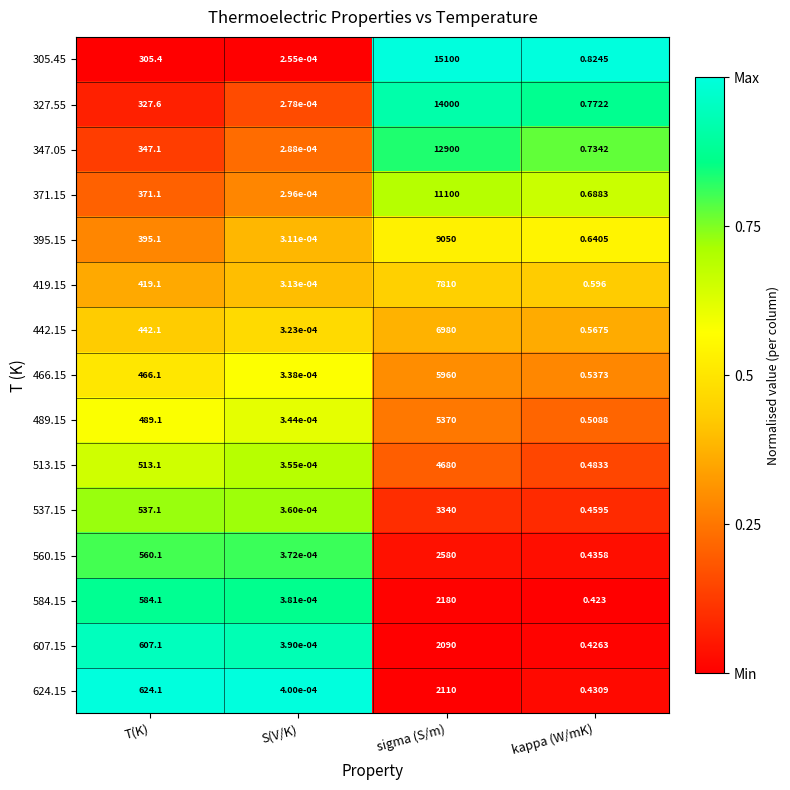

At which category is the sum across all series the highest?

sigma (S/m)